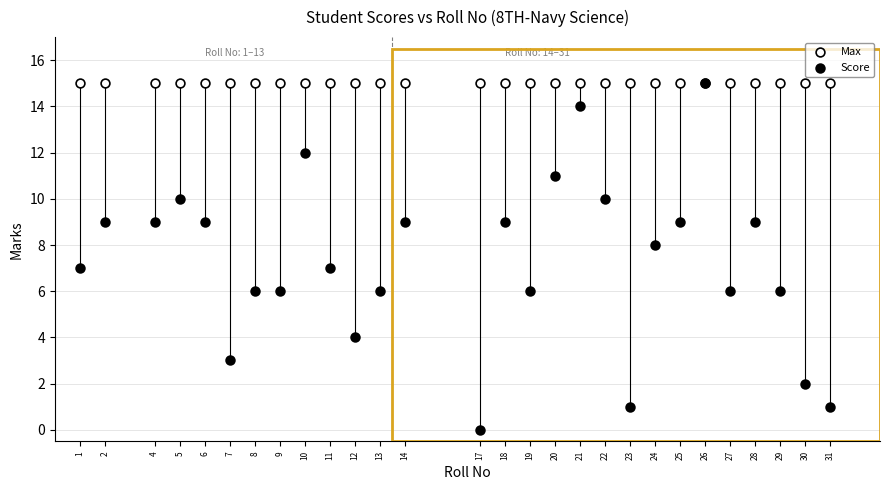

What are all the series names shown in the legend?

Max, Score